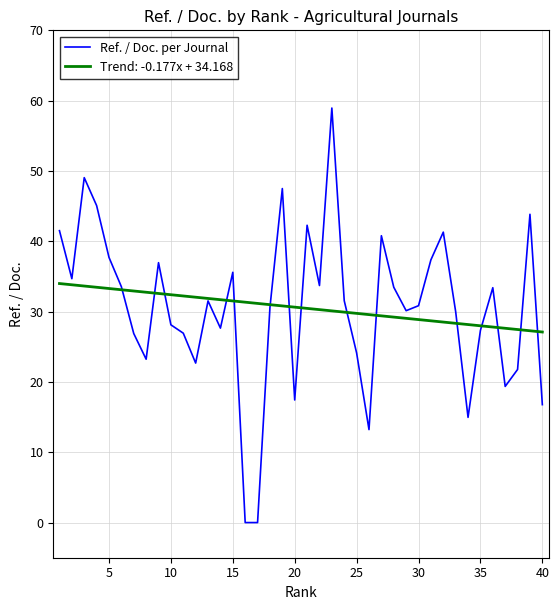

Rank the series by their maximum value, from lowest to highest.

Trend: -0.177x + 34.168, Ref. / Doc. per Journal